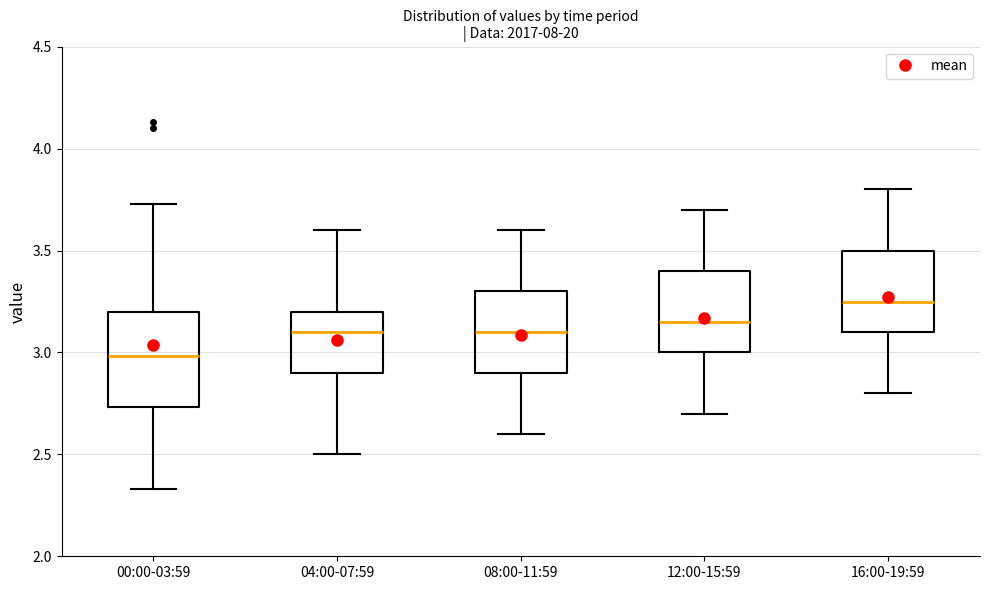

Which box's median line is the highest?

16:00-19:59